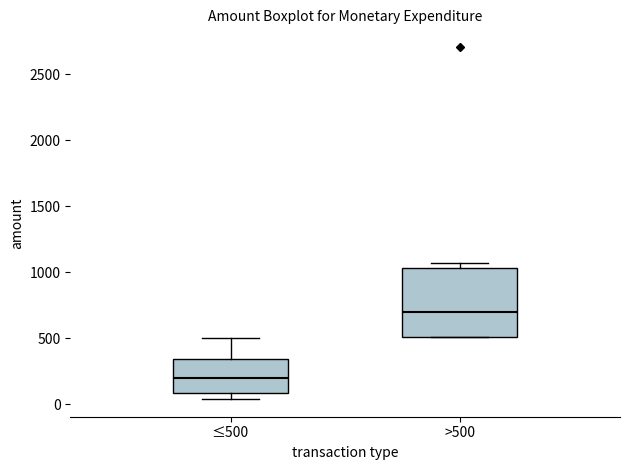

Reading left to right, transcribe this box plot: for each box, give where its median line is, the range the box spans, and where its two whiskers end, as read against the y-axis. The values are not printed on the chart, so give them approximately, as read against the axis.

≤500: median 200, box 100 to 350, whiskers 50 to 500
>500: median 700, box 500 to 1050, whiskers 500 to 1050 (just above the box's upper edge)